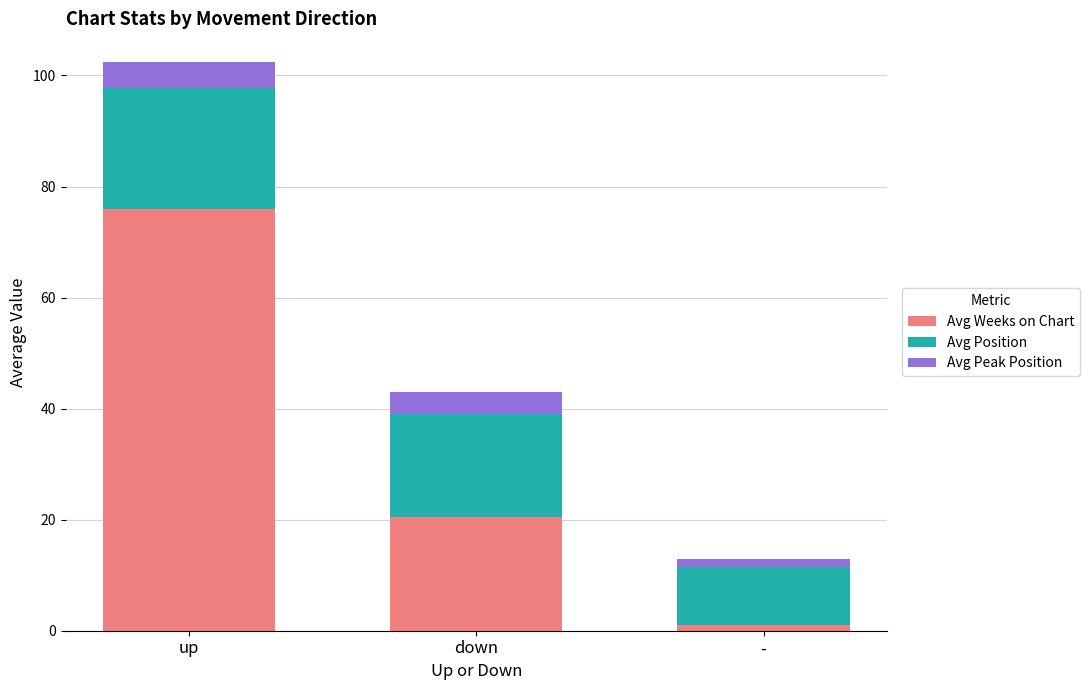

What is the total value across all series at down?

43.0